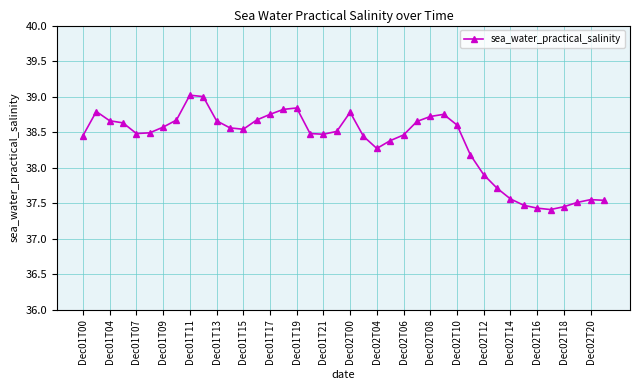

What is the value of the 36th point from the left?

37.4